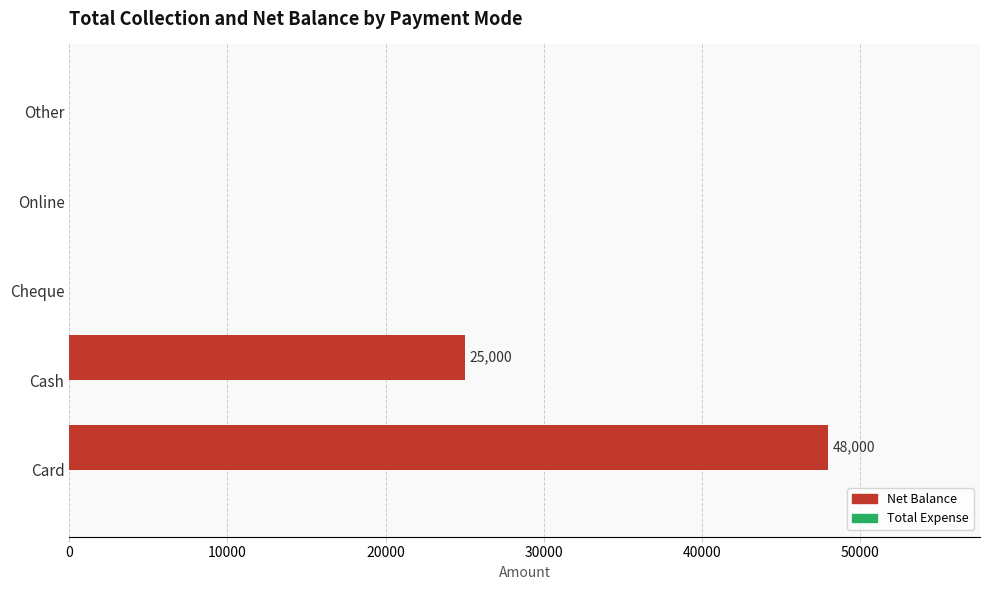

Between Online and Card, which is larger?

Card